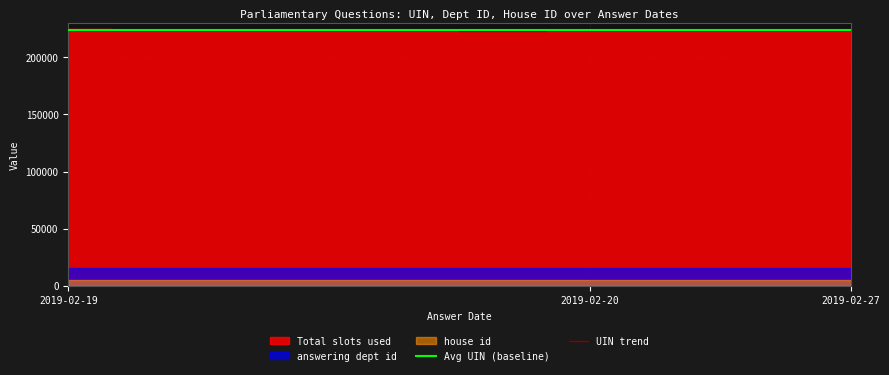

What is the label of the 1st point from the left?

2019-02-19